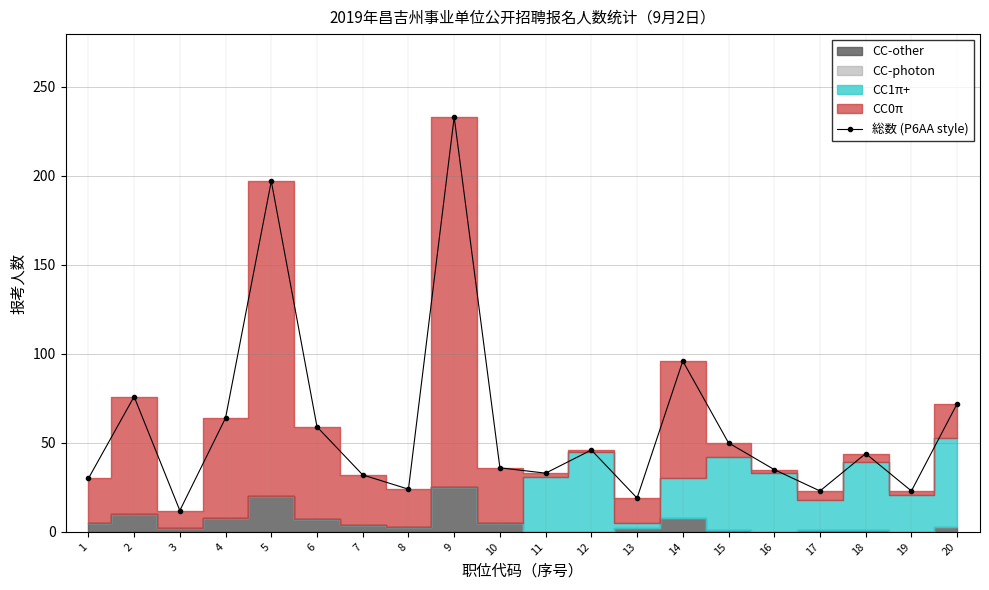

Between 18 and 16, which is larger?

18